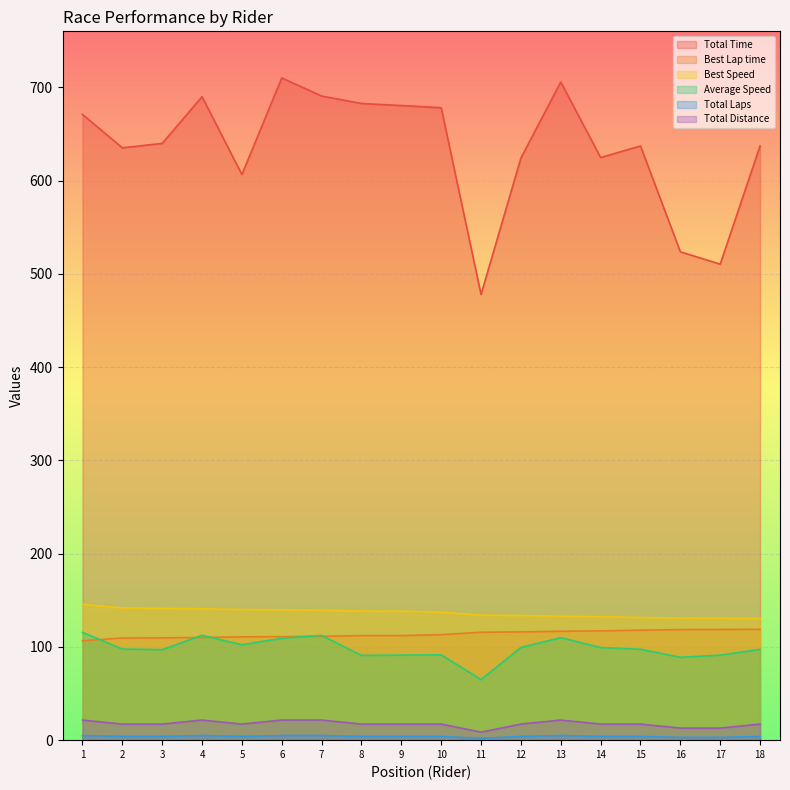

What is the maximum value for Total Time?

710.0